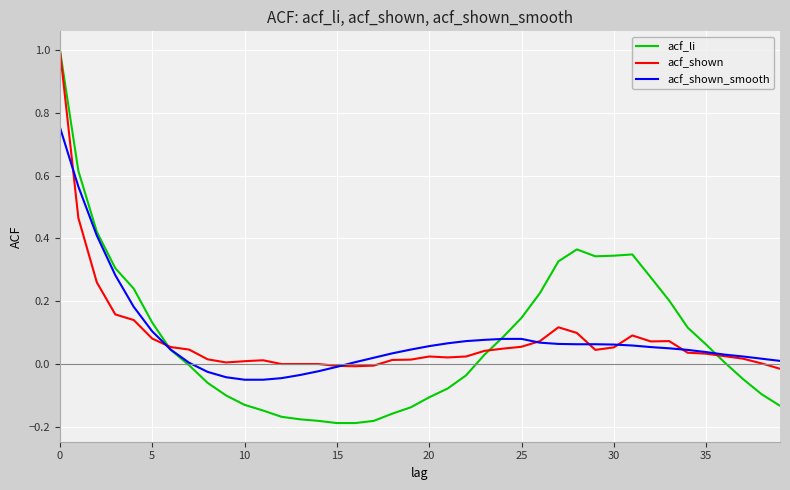

Is it true that acf_shown equals -0.0 at 15?

True